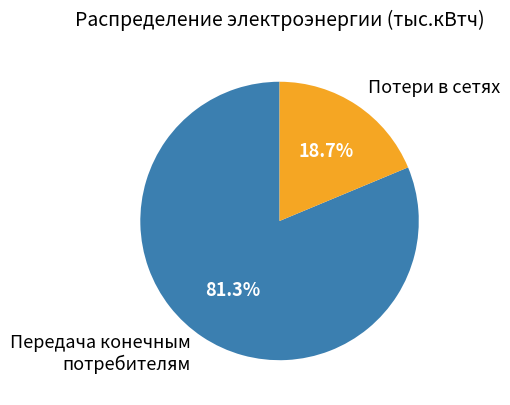

Approximately how many times larger is the value at Передача конечным потребителям compared to Потери в сетях?

4.3